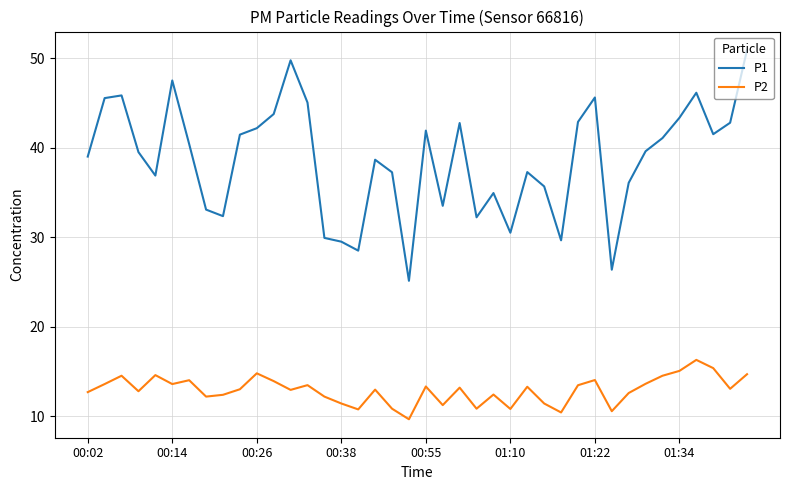

True or false: P2 and P1 cross at least once.

False